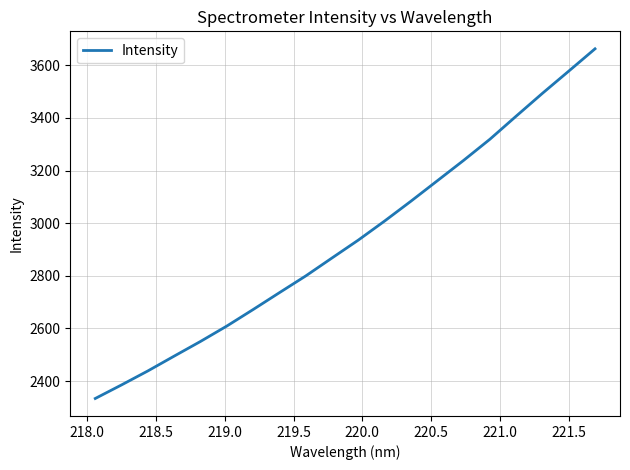

Count the number of data series in this chart.

1